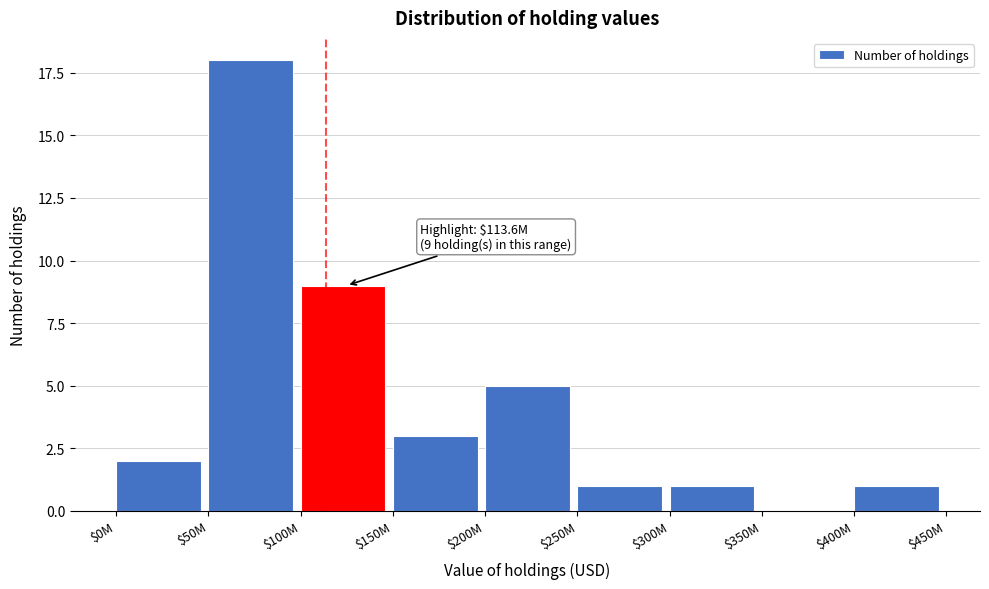

True or false: the data shows 1 at $250M.

True